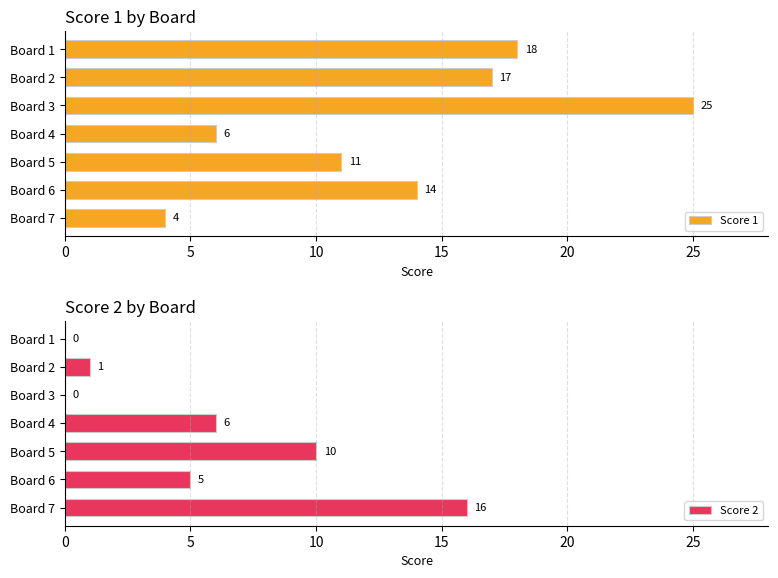

The value of Score 2 at Board 6 is 5. True or false?

True